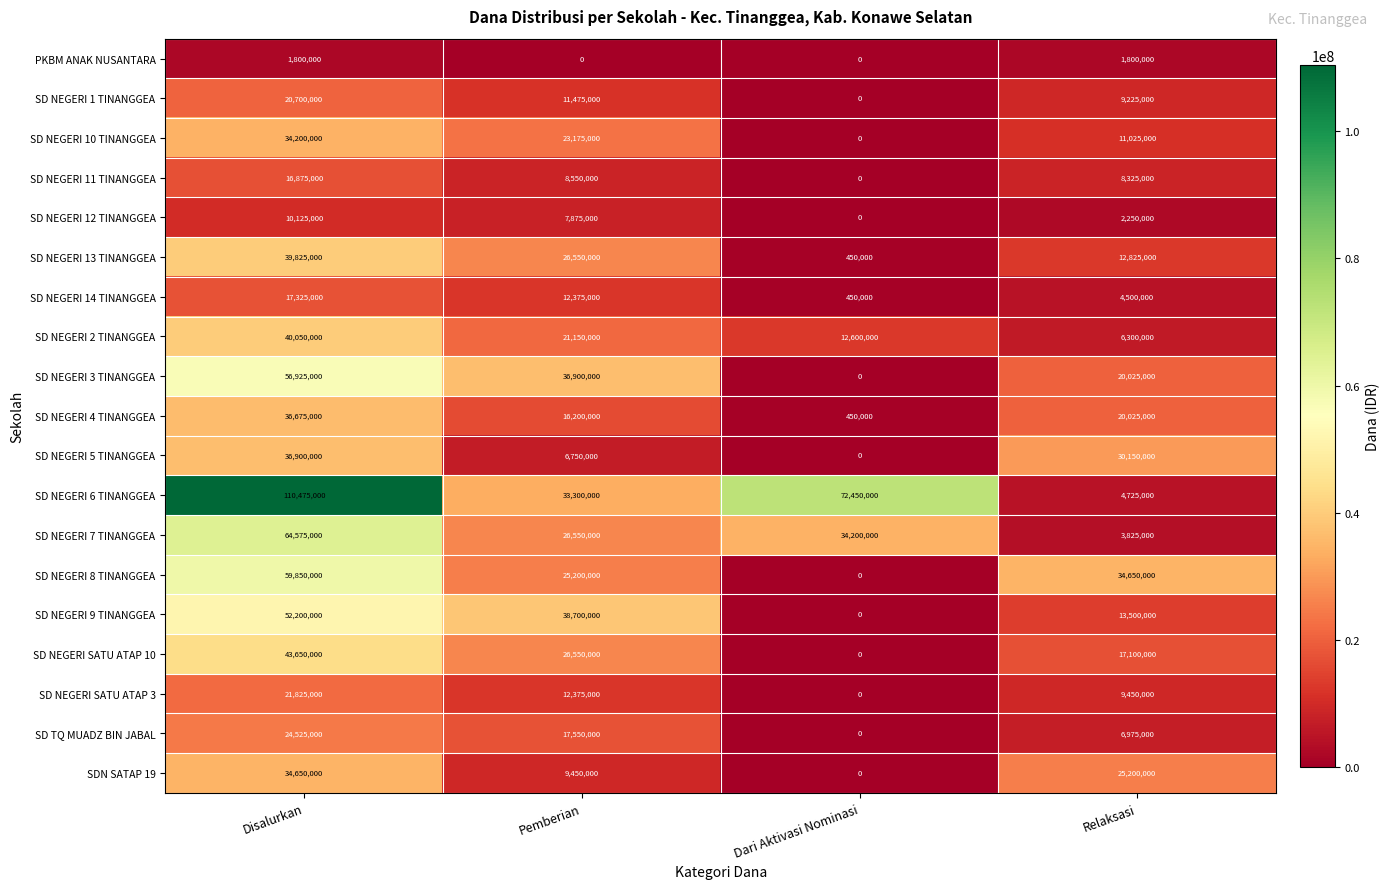

What is the difference between the second highest and minimum values in the SD TQ MUADZ BIN JABAL series?

17550000